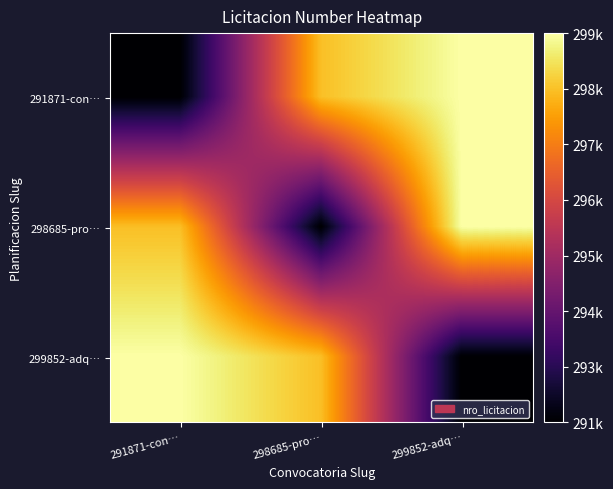

Reading left to right, transcribe all the data shown in this chart.

291871-con…: 291871-con…=291871	298685-pro…=298685	299852-adq…=299852
298685-pro…: 291871-con…=298685	298685-pro…=291871	299852-adq…=299852
299852-adq…: 291871-con…=299852	298685-pro…=298685	299852-adq…=291871